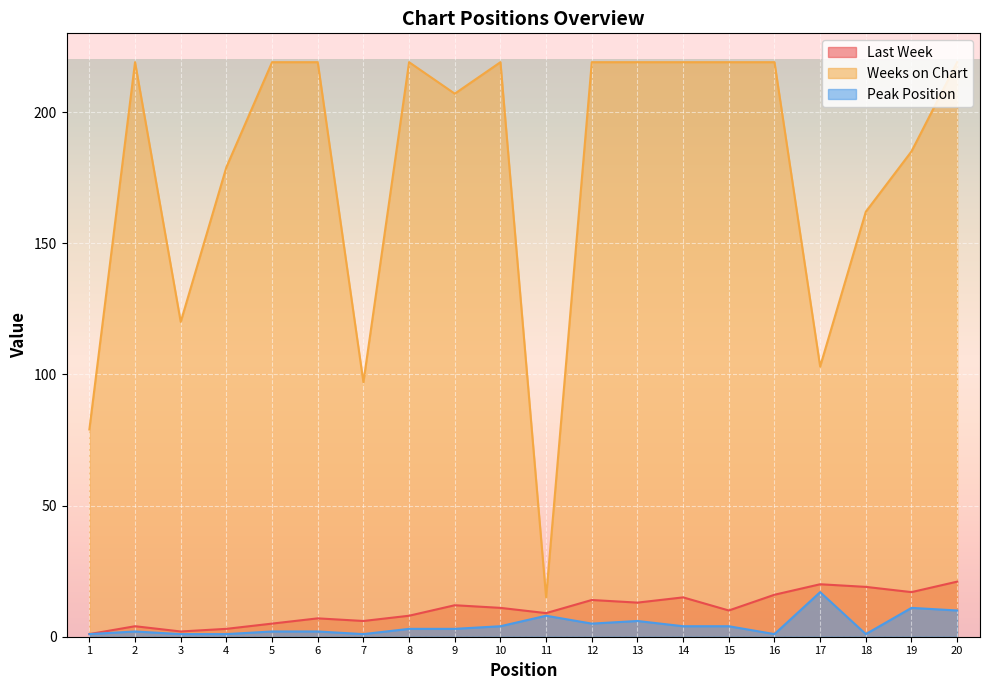

What is the approximate value of Last Week at 5?

5